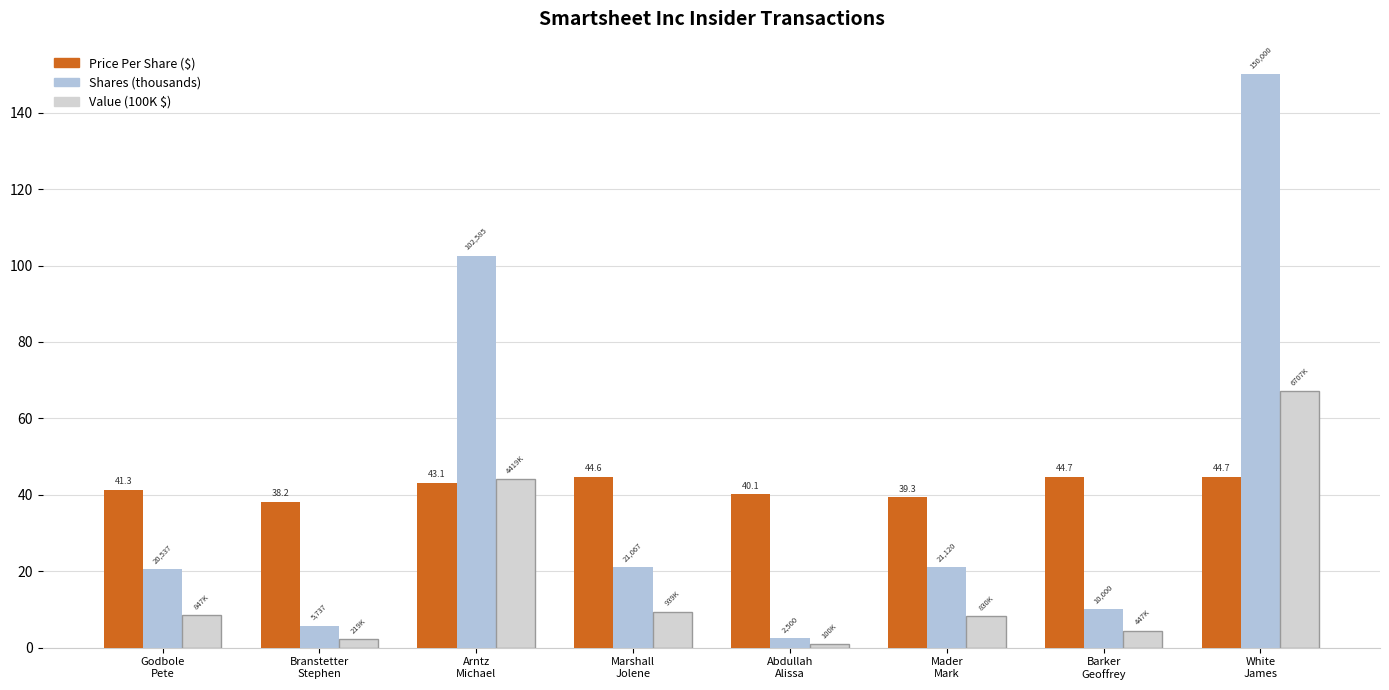

How many groups of bars are there?

8